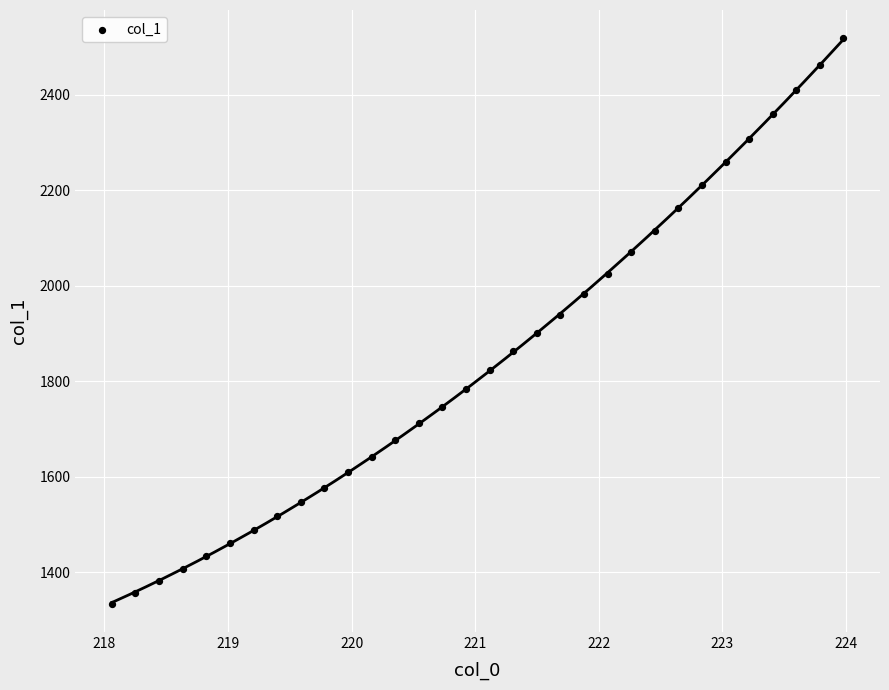

What is the range of Y values (max minus min)?

1184.4